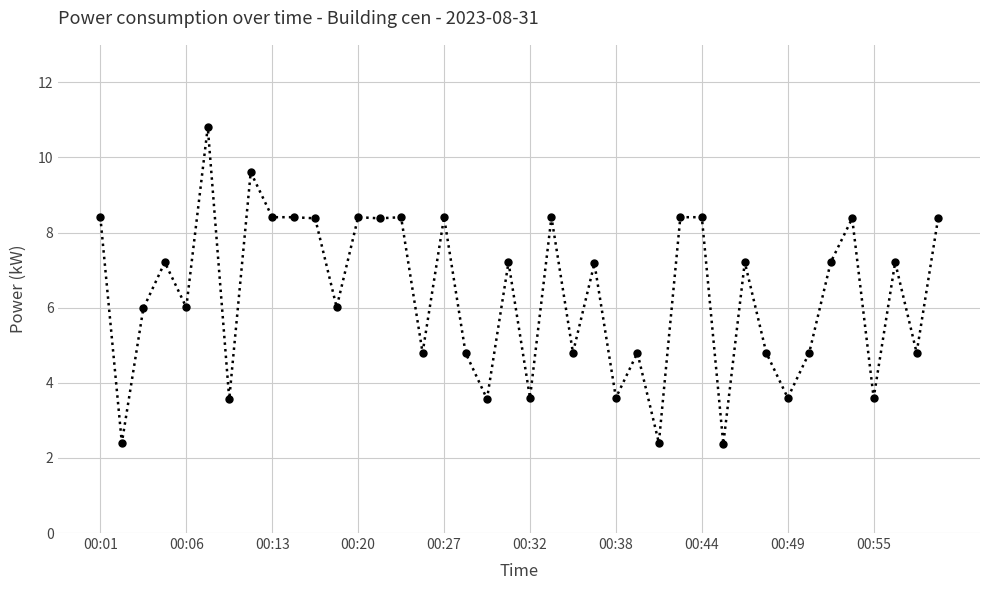

What is the average value?

6.3